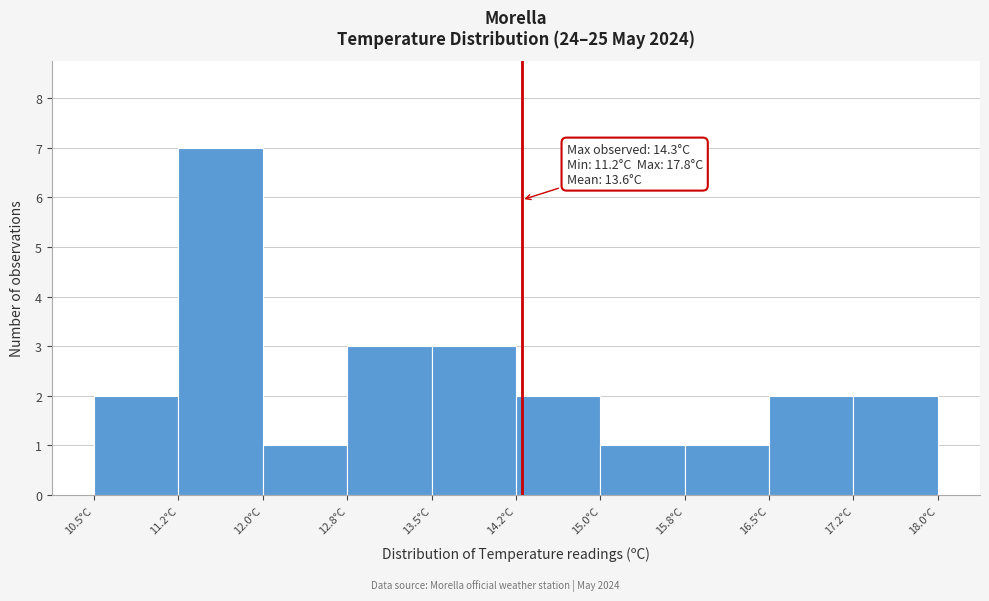

Over which range of the x-axis is the bar tallest?

11.25 to 12.00